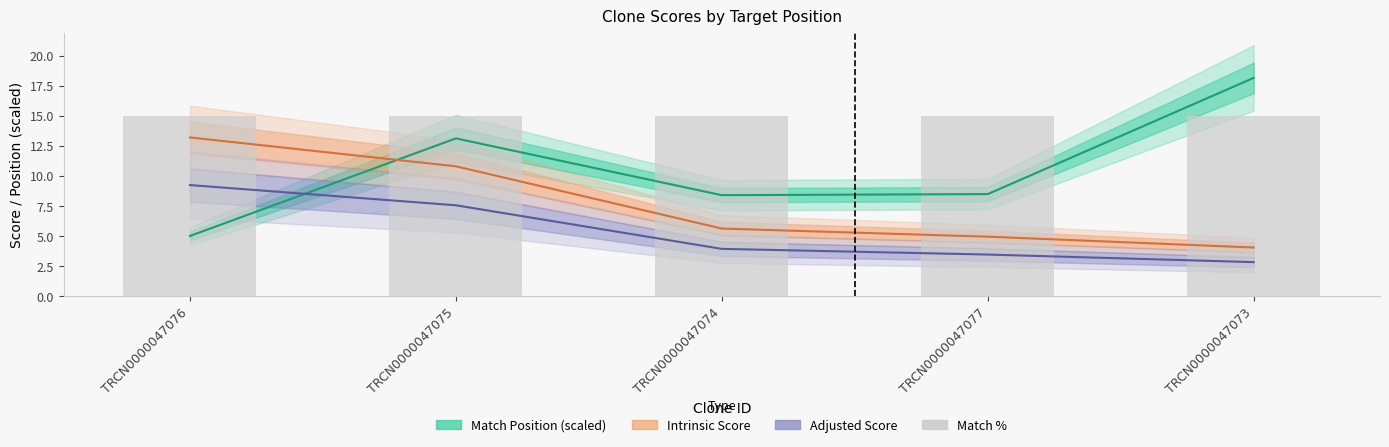

The value of Intrinsic Score at TRCN0000047077 is 5.0. True or false?

True